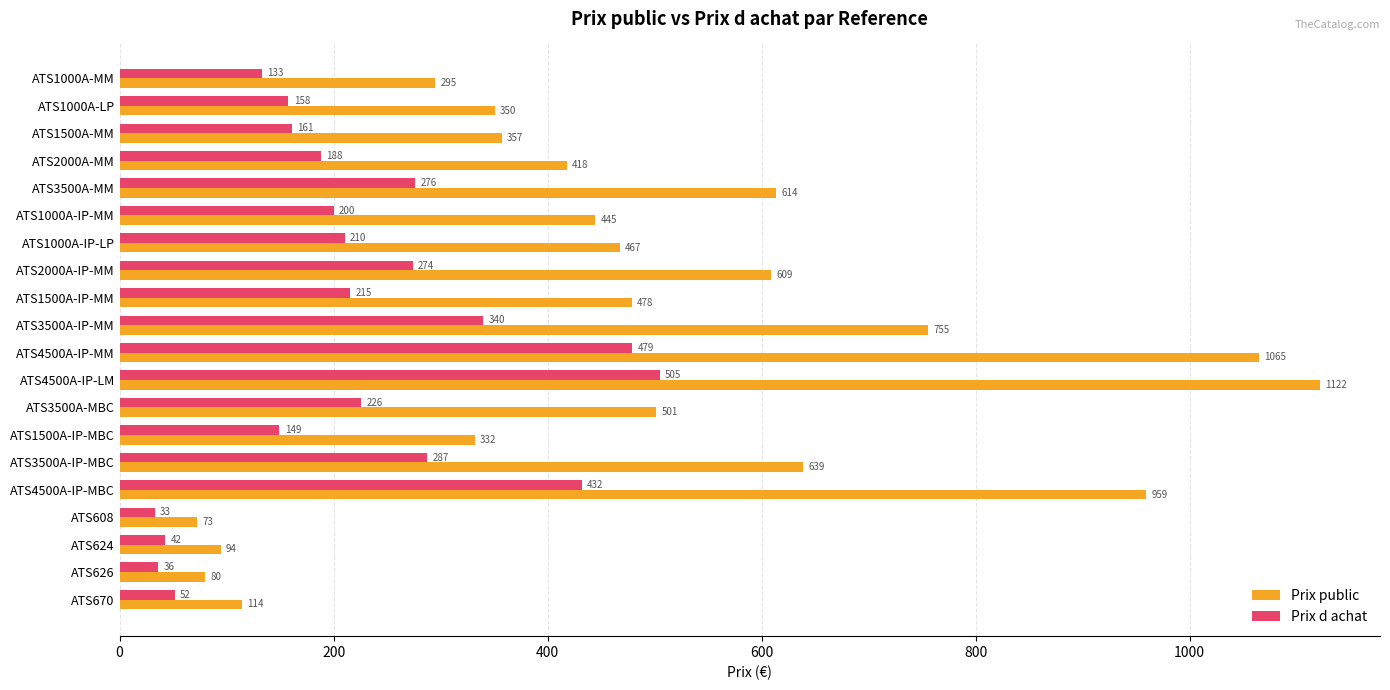

What is the sum of all Prix public values?

9767.8